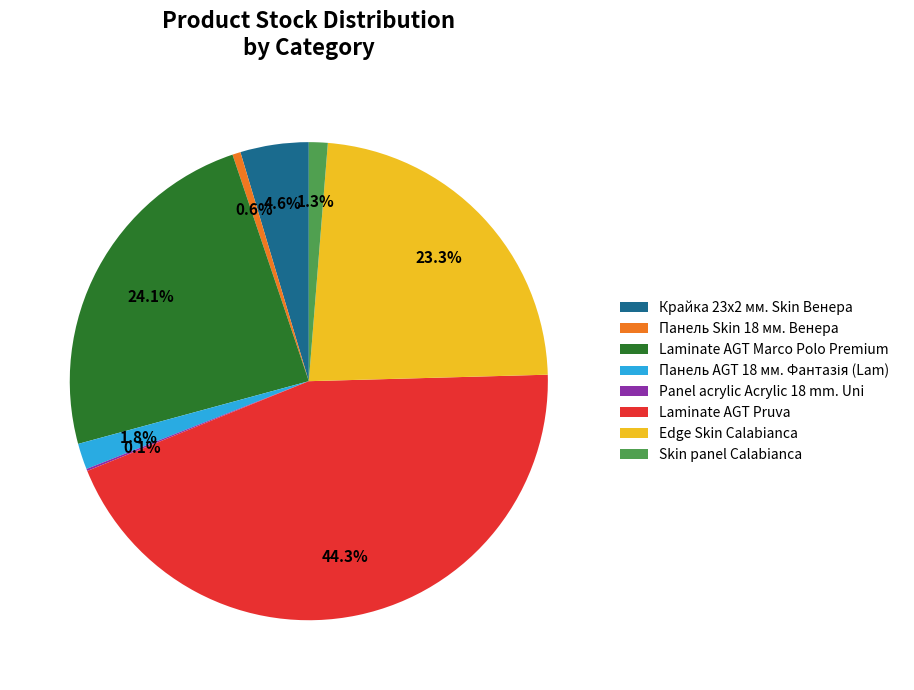

Is there any slice that represents more than half of the pie?

No